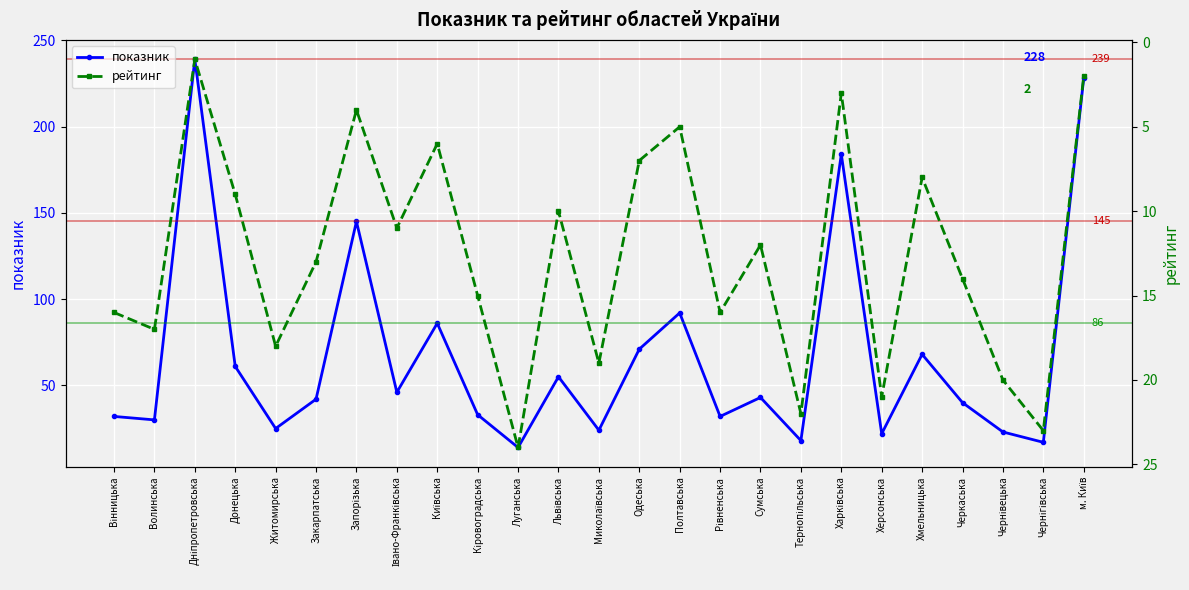

Between Дніпропетровська and Чернівецька, which series saw the biggest shift?

показник